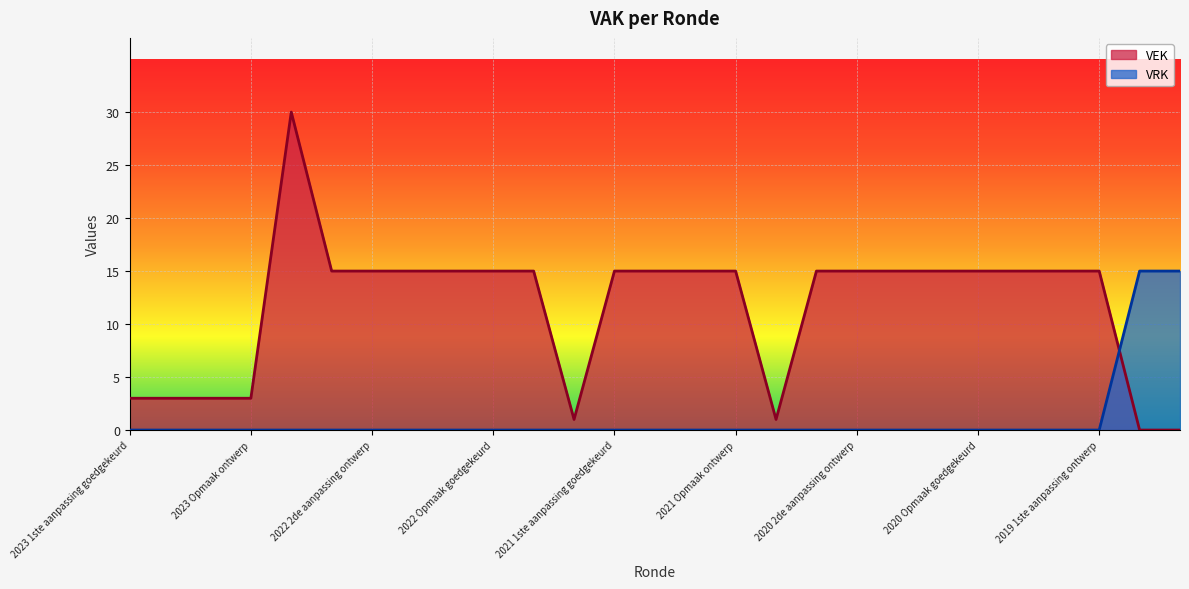

What are all the series names shown in the legend?

VEK, VRK